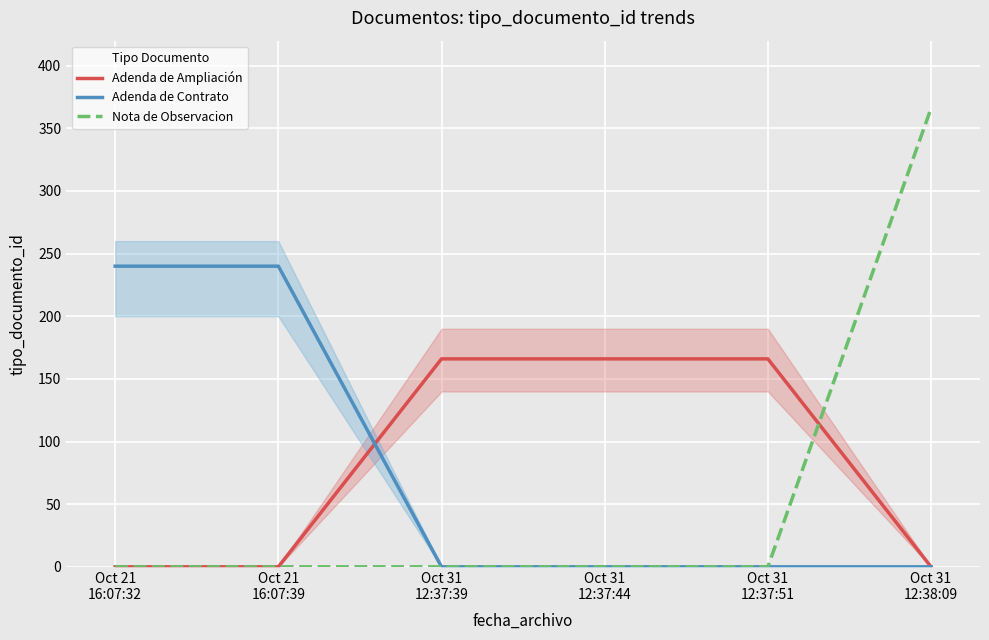

Which series has the widest spread of values?

Nota de Observacion